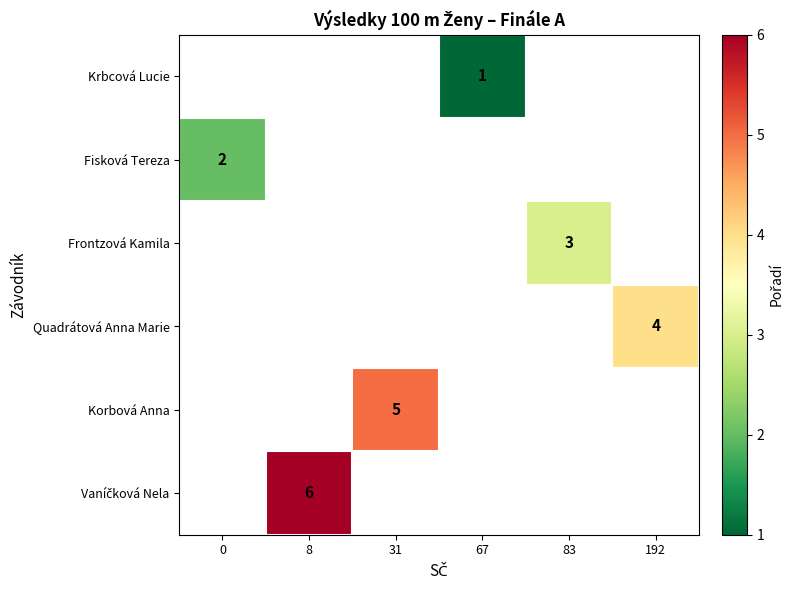

How many positive values does the Fisková Tereza series have?

1